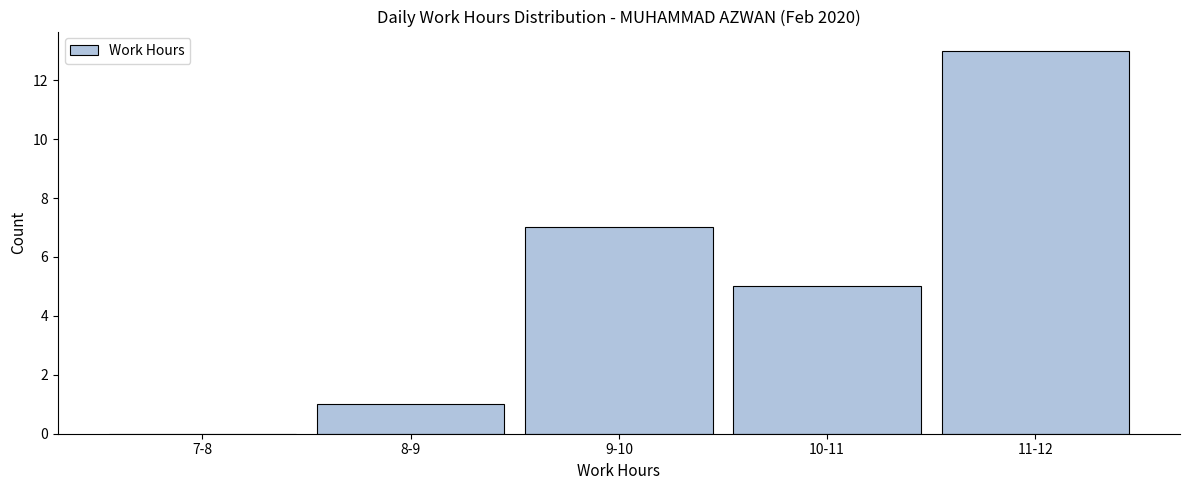

Reading right to left, what are all the values shown in this chart?

11-12=13	10-11=5	9-10=7	8-9=1	7-8=0